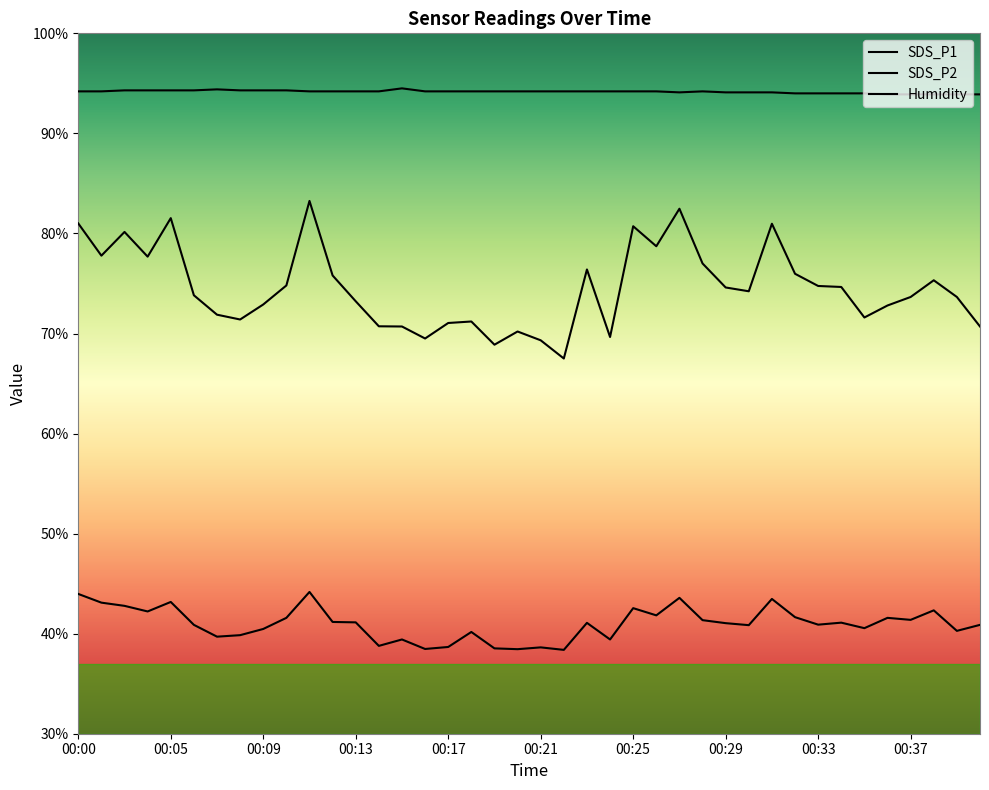

At how many categories does at least one series exceed 71?

40